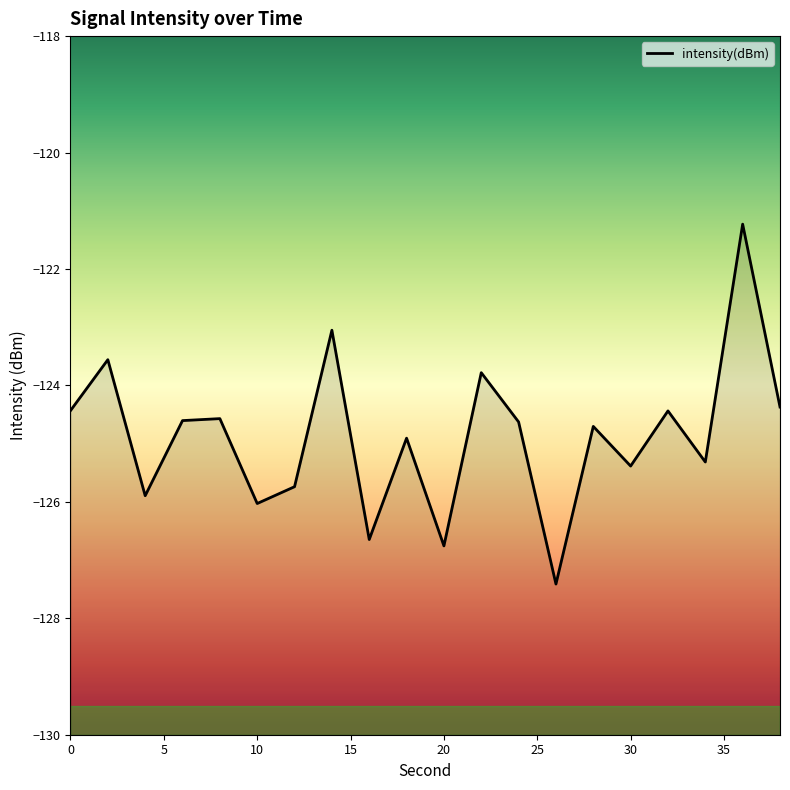

True or false: there are more than 2 points higher than both neighbors.

True